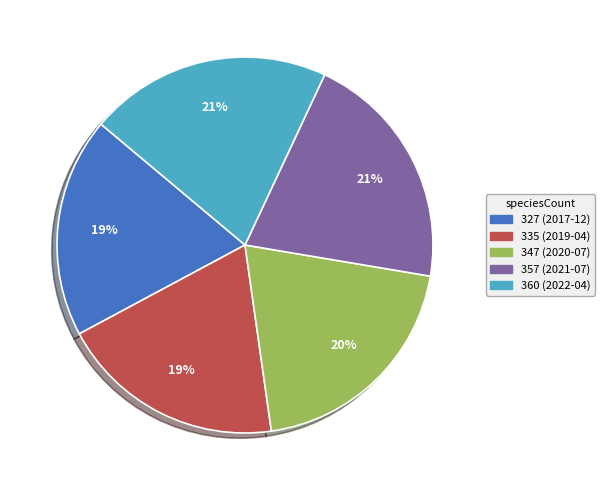

Between 335 (2019-04) and 347 (2020-07), which is larger?

347 (2020-07)